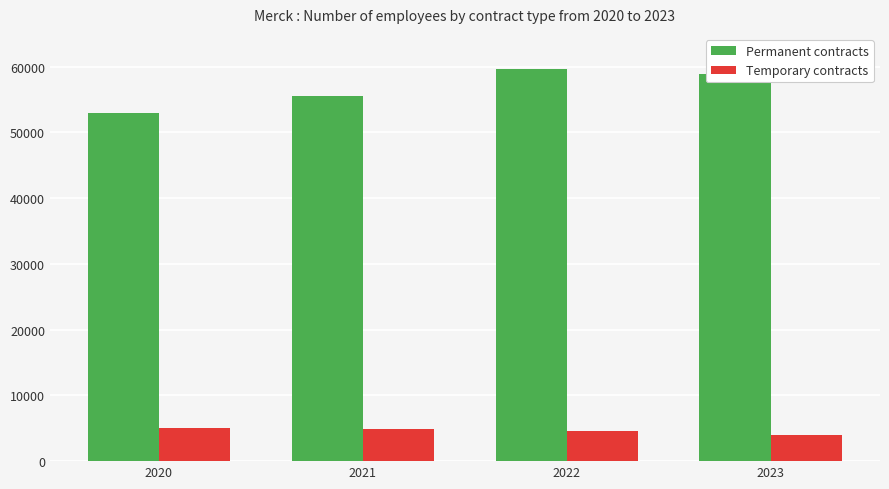

What is the value of the Permanent contracts bar at the 1st from the left?

53034